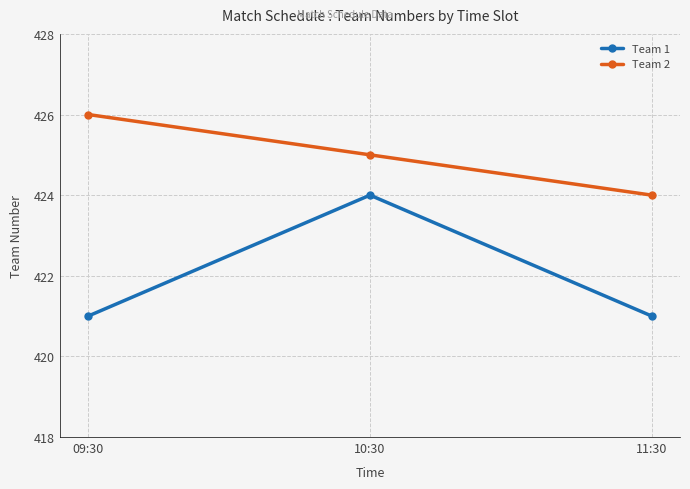

What is the greatest value displayed?

426